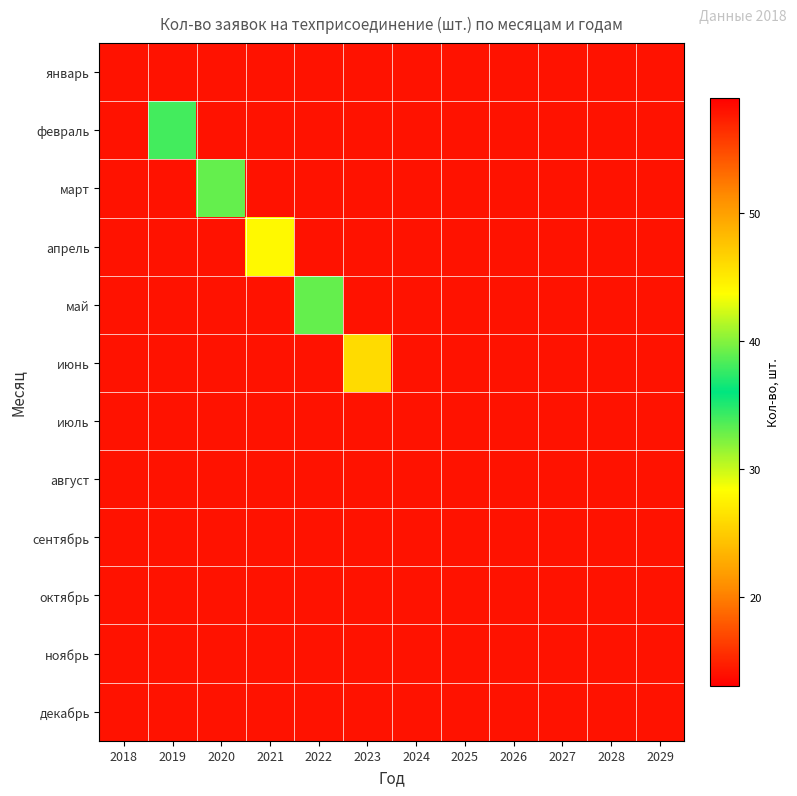

Which label corresponds to the smallest value in the chart?

2018